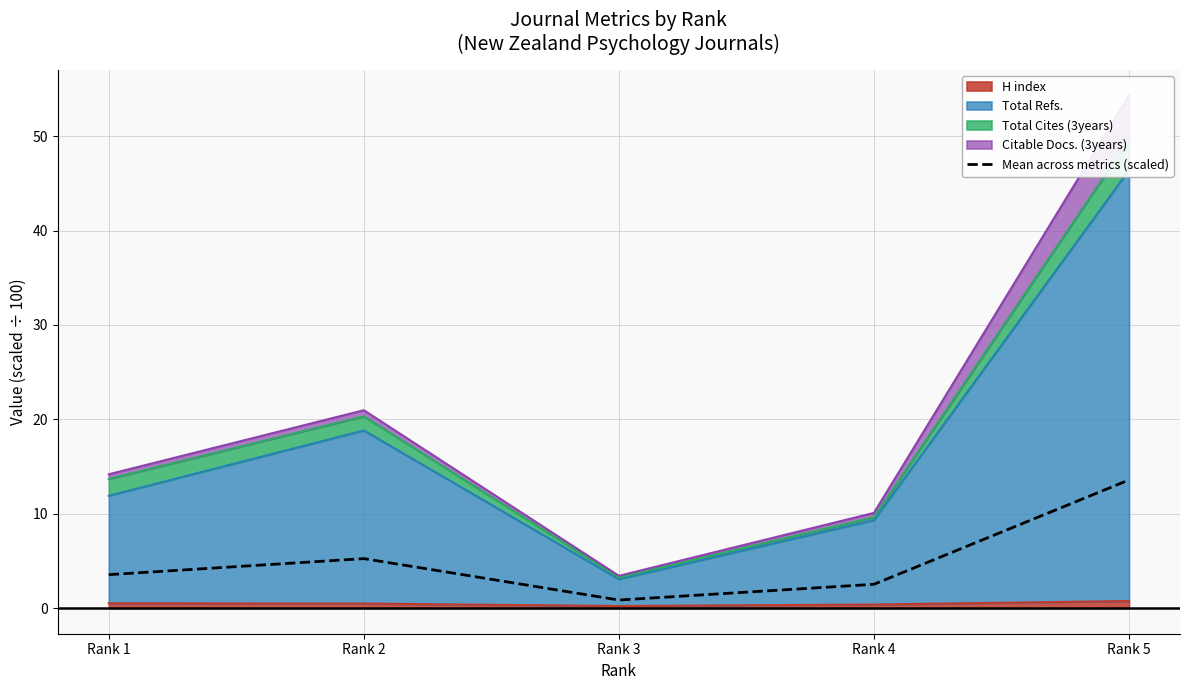

How many data points are less than 3?

2